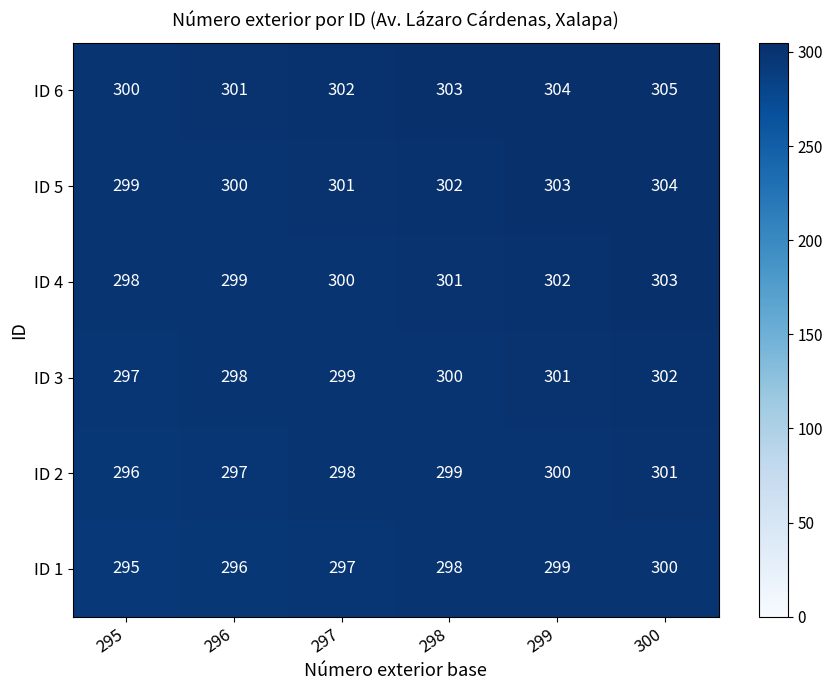

What is the spread (max minus min) of values at 299?

5